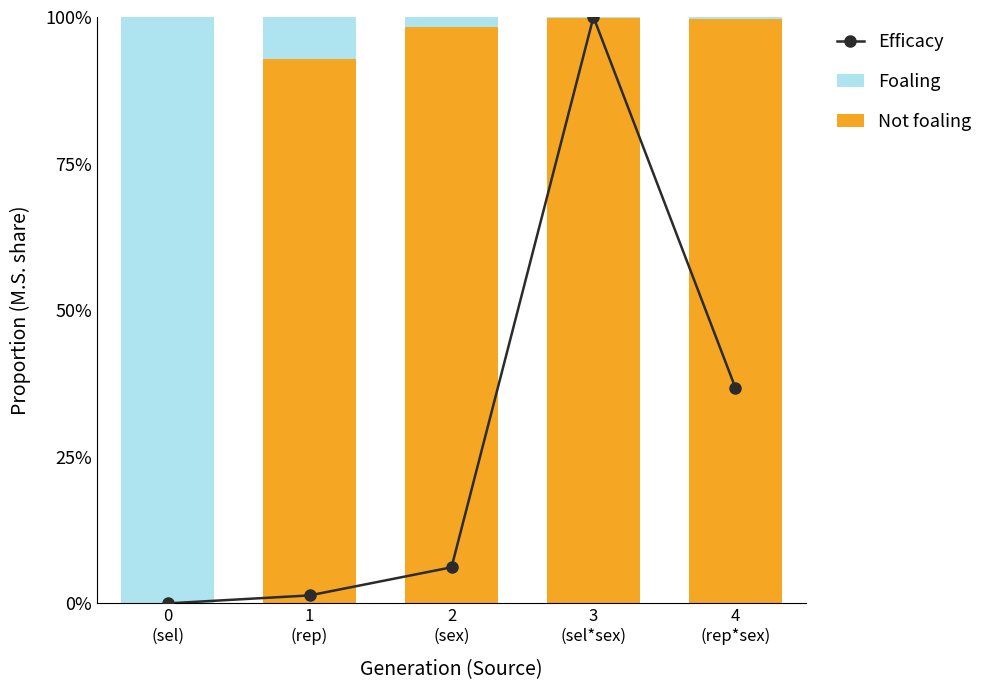

At which category is the sum across all series the highest?

3
(sel*sex)